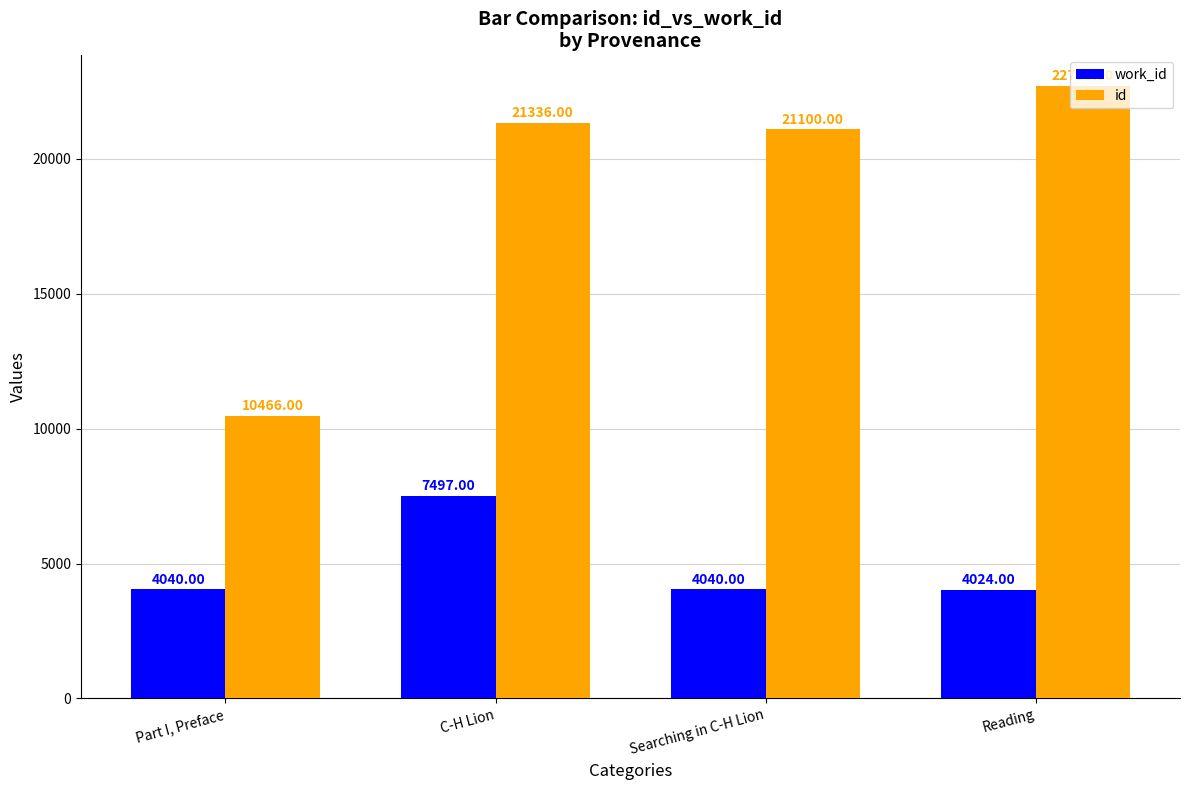

Which category has the highest value across all series?

Reading